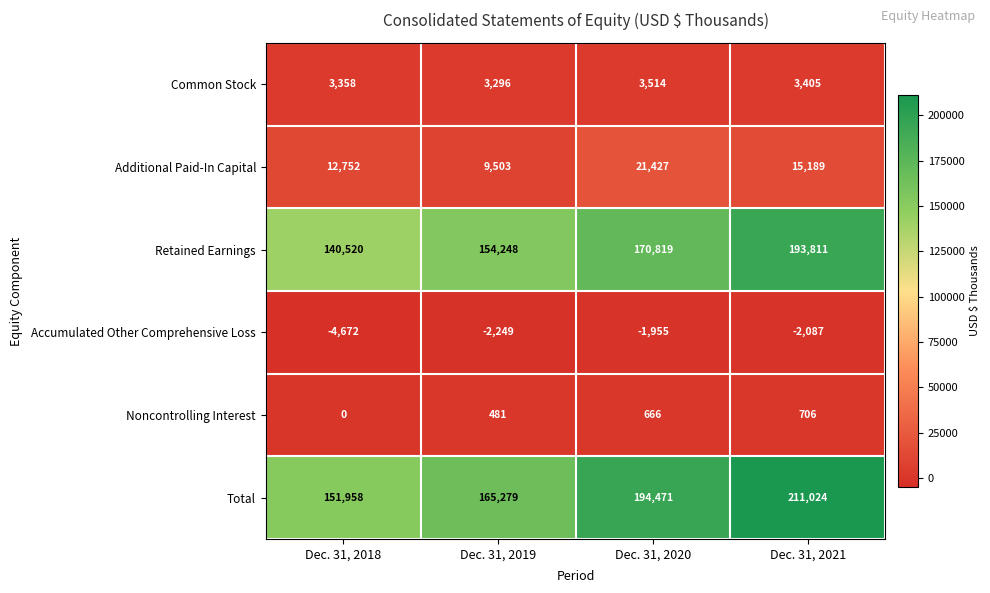

How many categories are shown in the chart?

4